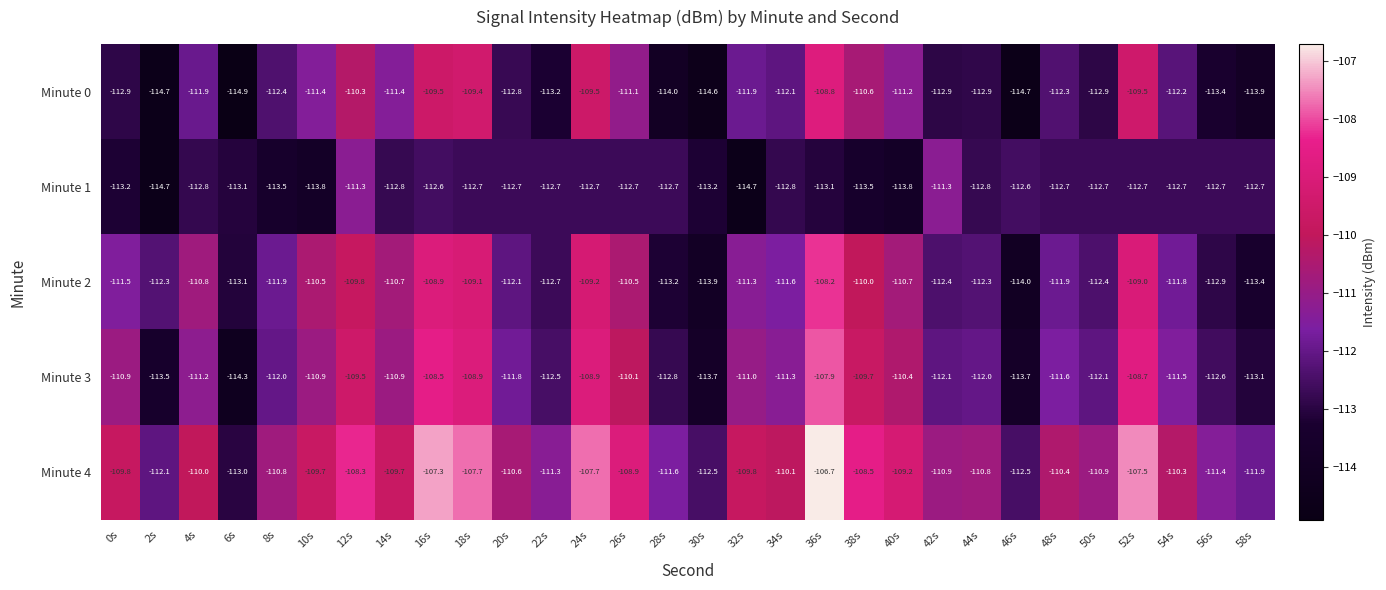

At which category is the sum across all series the highest?

36s